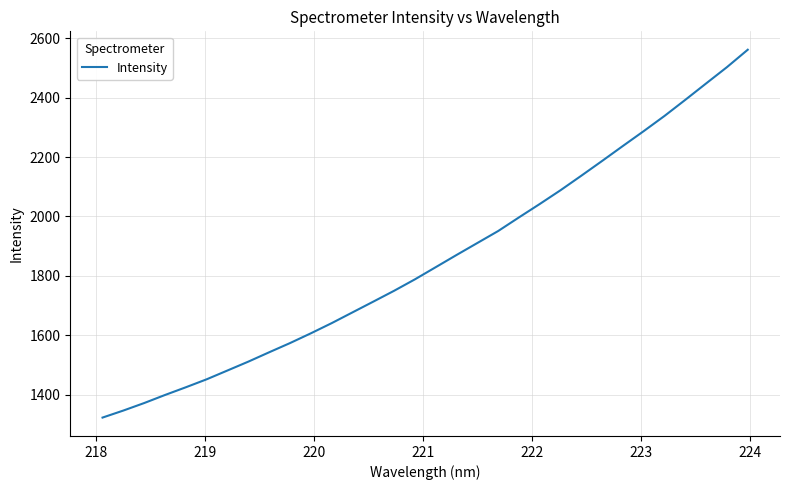

How many series are shown in this chart?

1